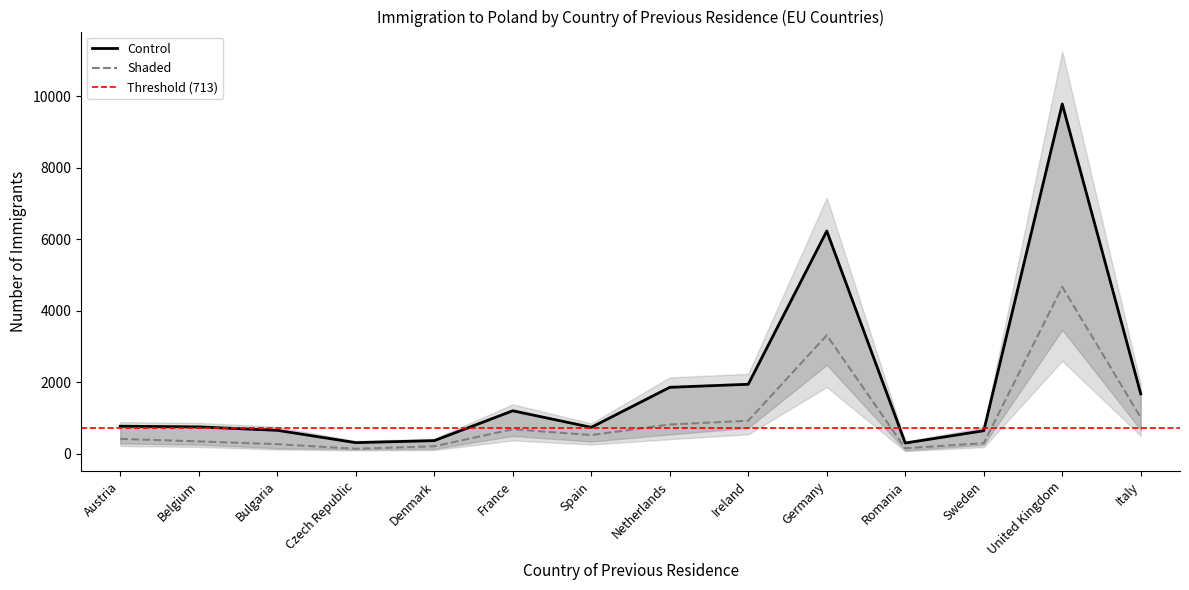

Read the Shaded value at Italy.

1008